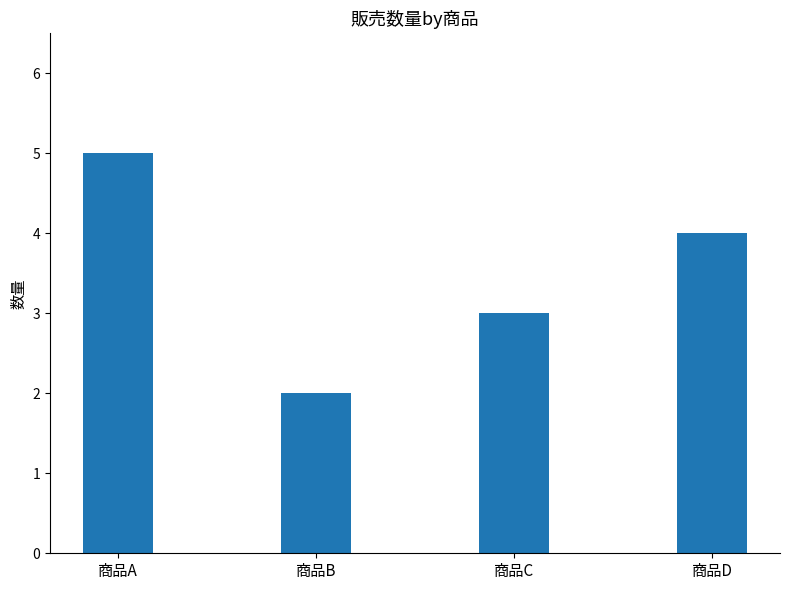

Rank the categories by value from highest to lowest.

商品A, 商品D, 商品C, 商品B